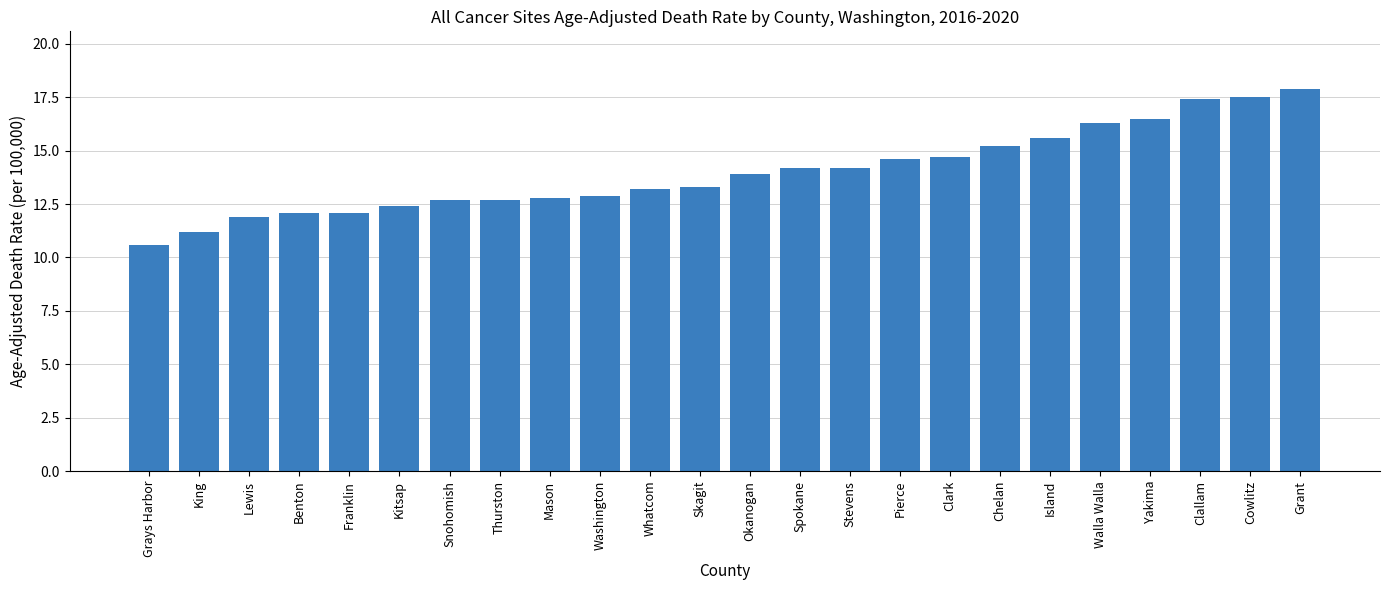

Is it true that the value at Okanogan is 19.9?

False